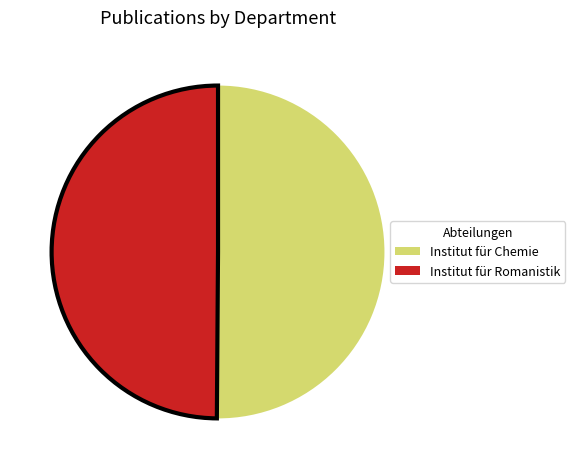

Is it true that Institut für Chemie is 50% of the pie?

True